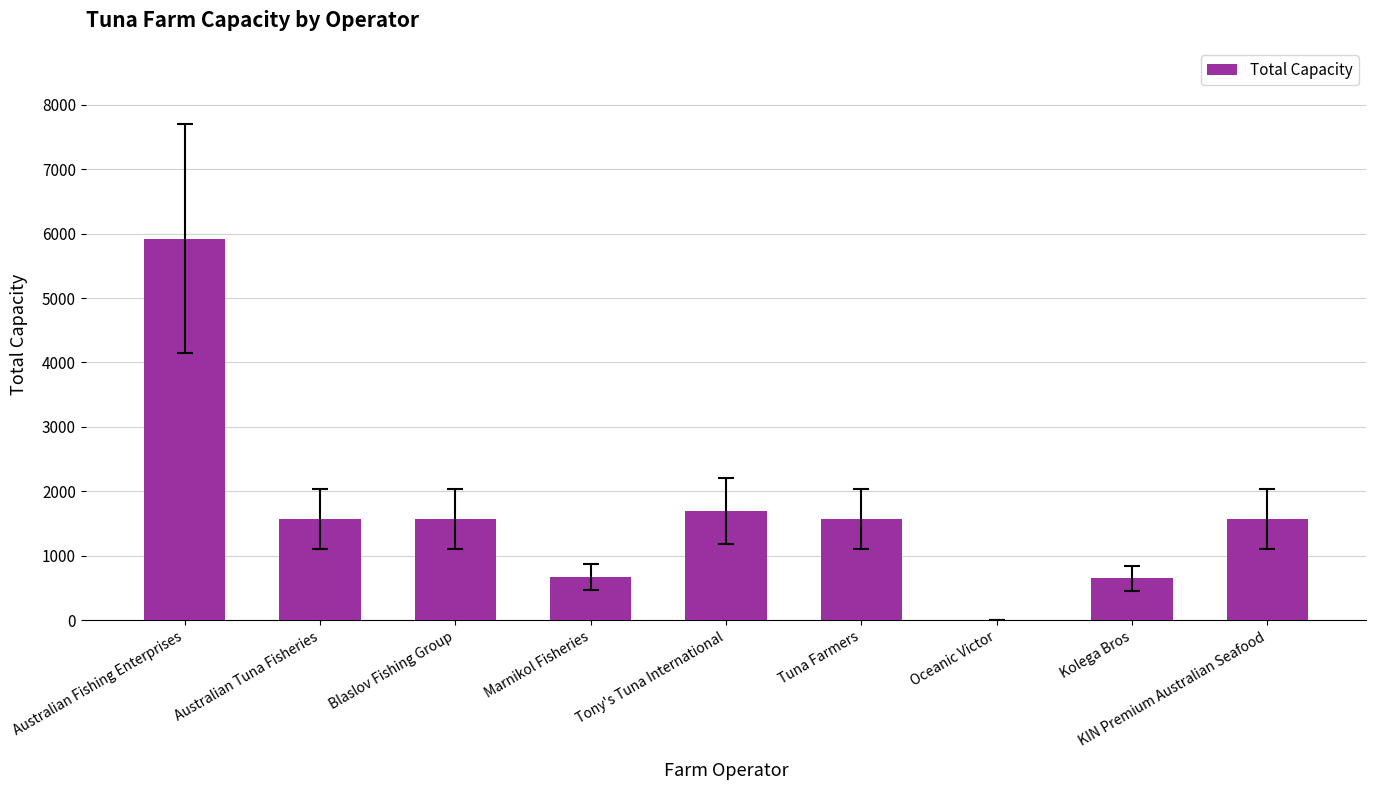

Are the bars grouped side by side (vs. stacked)?

No